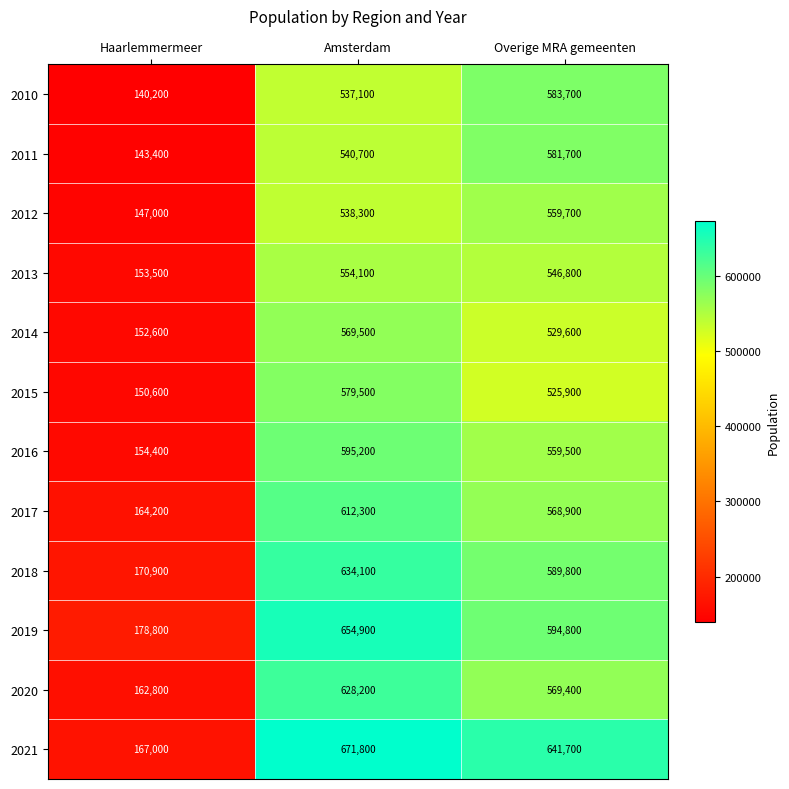

Which series has the widest spread of values?

2021